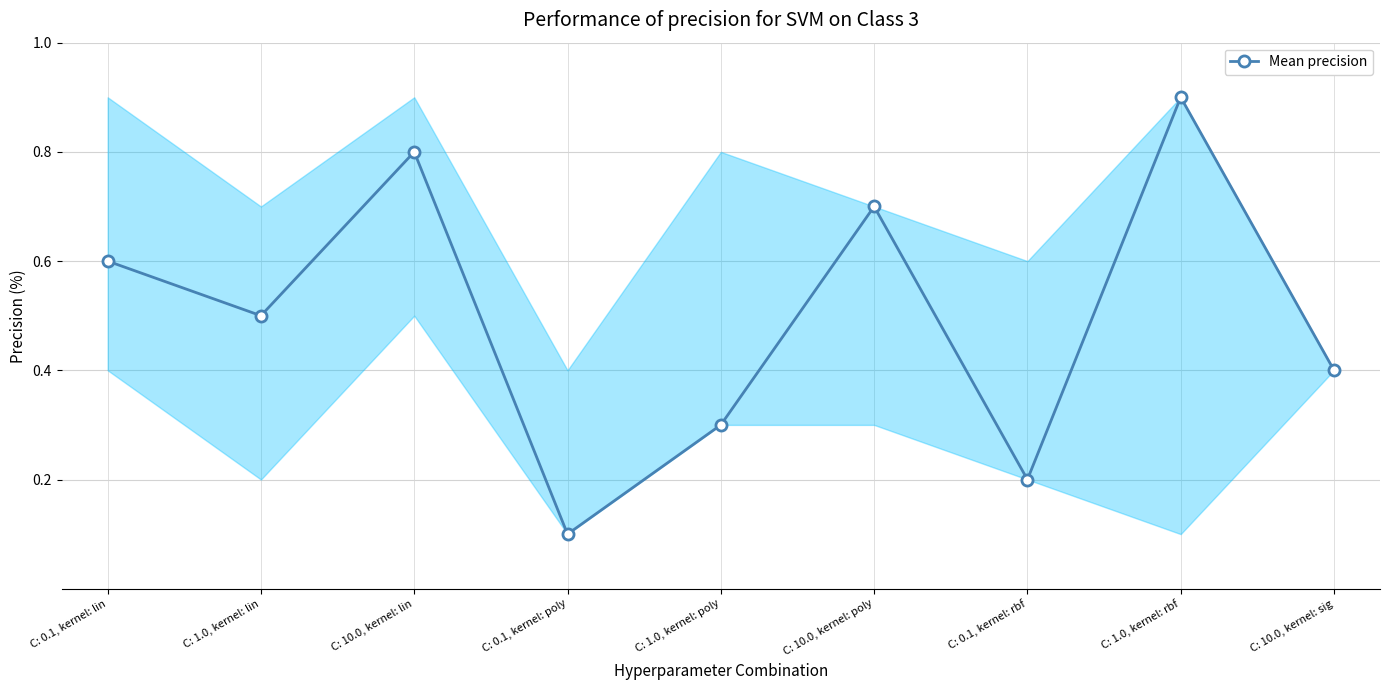

List the labels in order of value, largest first.

C: 1.0, kernel: rbf, C: 10.0, kernel: lin, C: 10.0, kernel: poly, C: 0.1, kernel: lin, C: 1.0, kernel: lin, C: 10.0, kernel: sig, C: 1.0, kernel: poly, C: 0.1, kernel: rbf, C: 0.1, kernel: poly